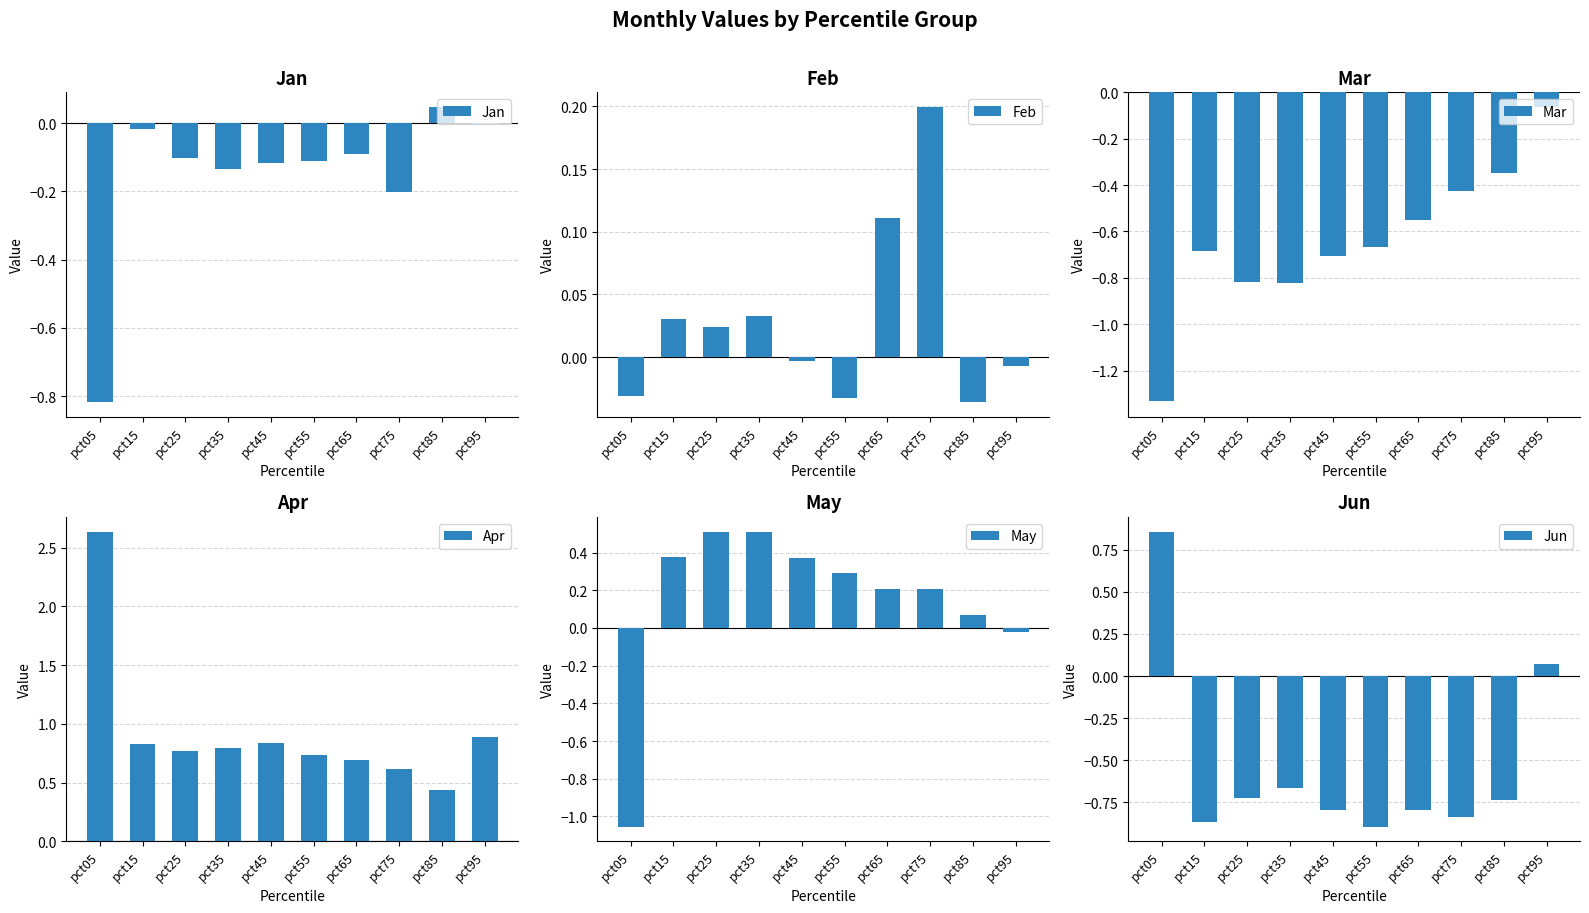

How many values in May are below zero?

2